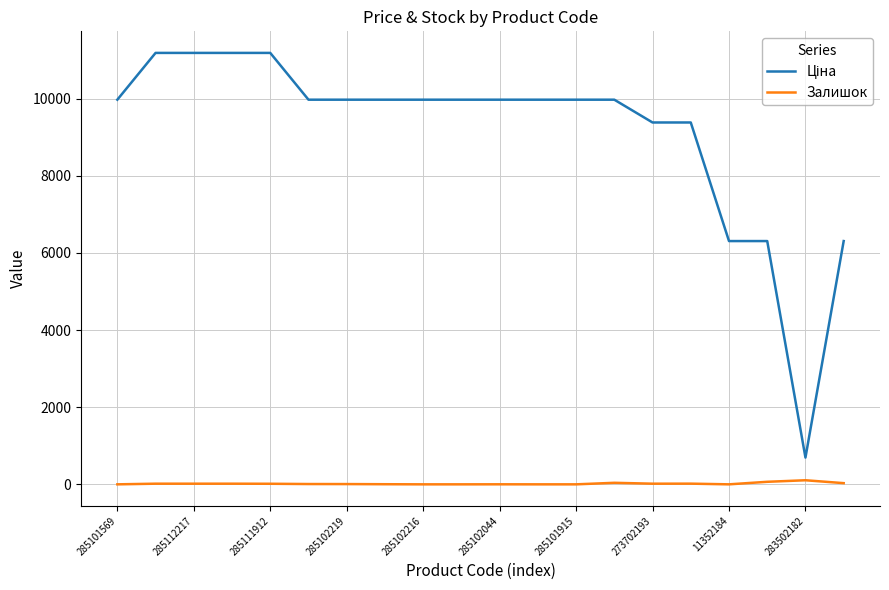

The Залишок series shows 1.0 at 285102044. True or false?

True